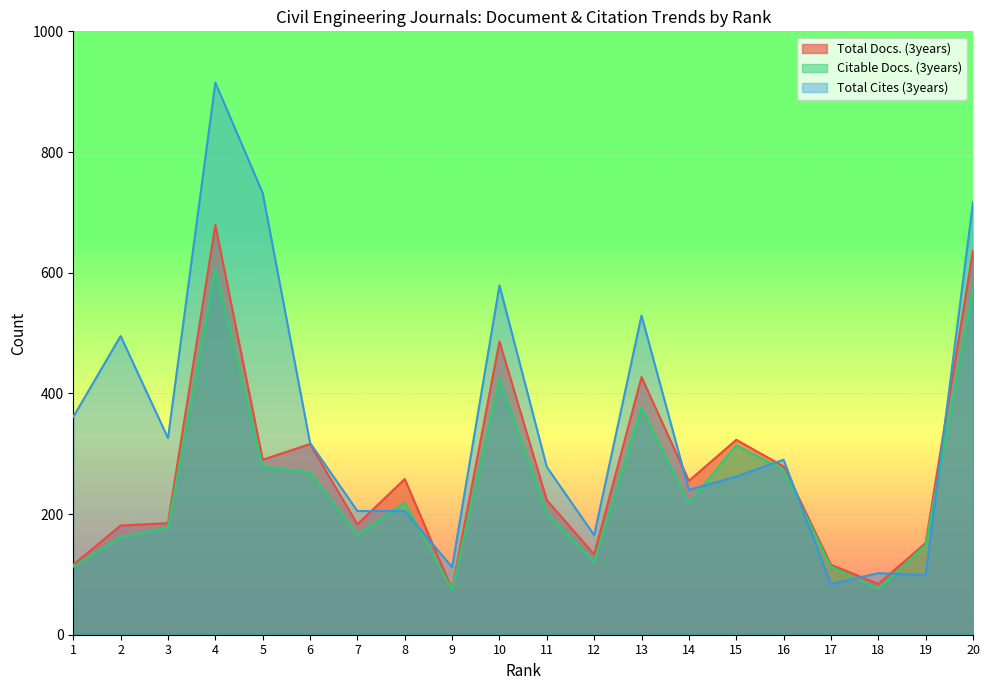

The value of Total Docs. (3years) at 5 is 123. True or false?

False